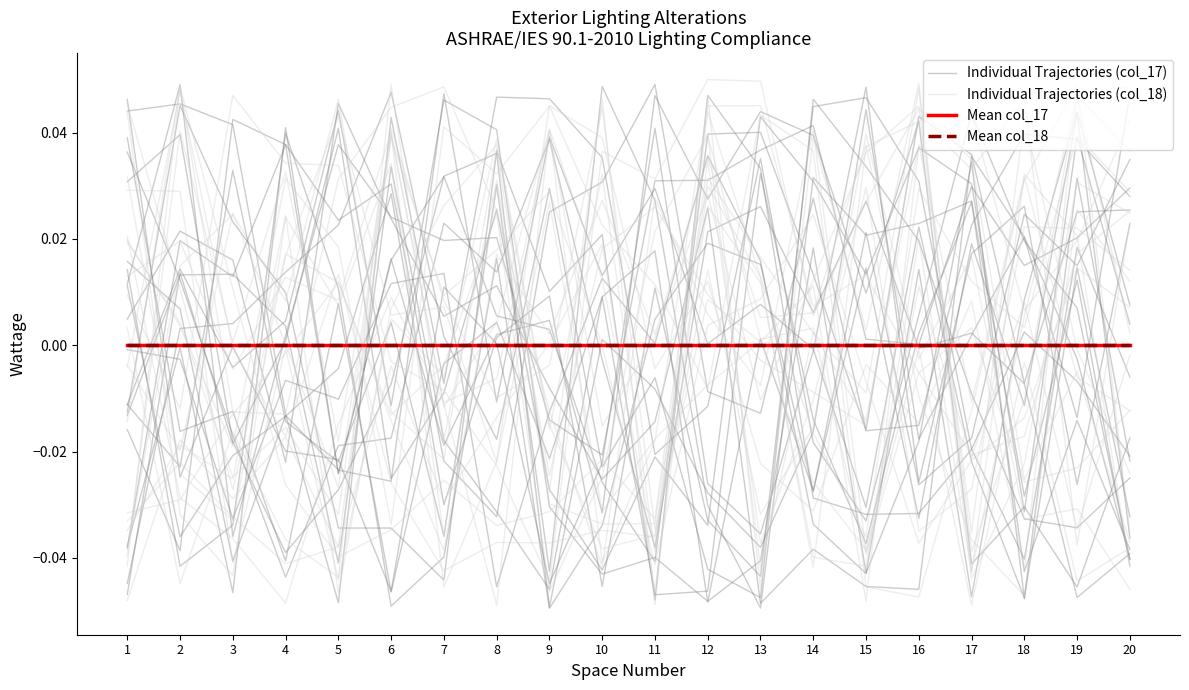

Which series changed the most between 11 and 18?

Individual Trajectories (col_17)